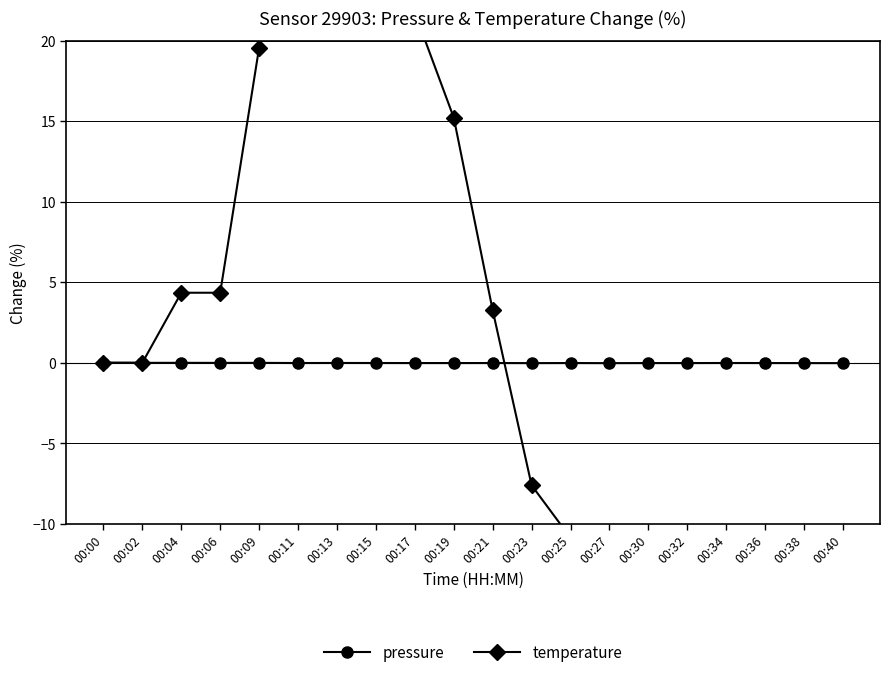

How many distinct data groups are displayed?

2